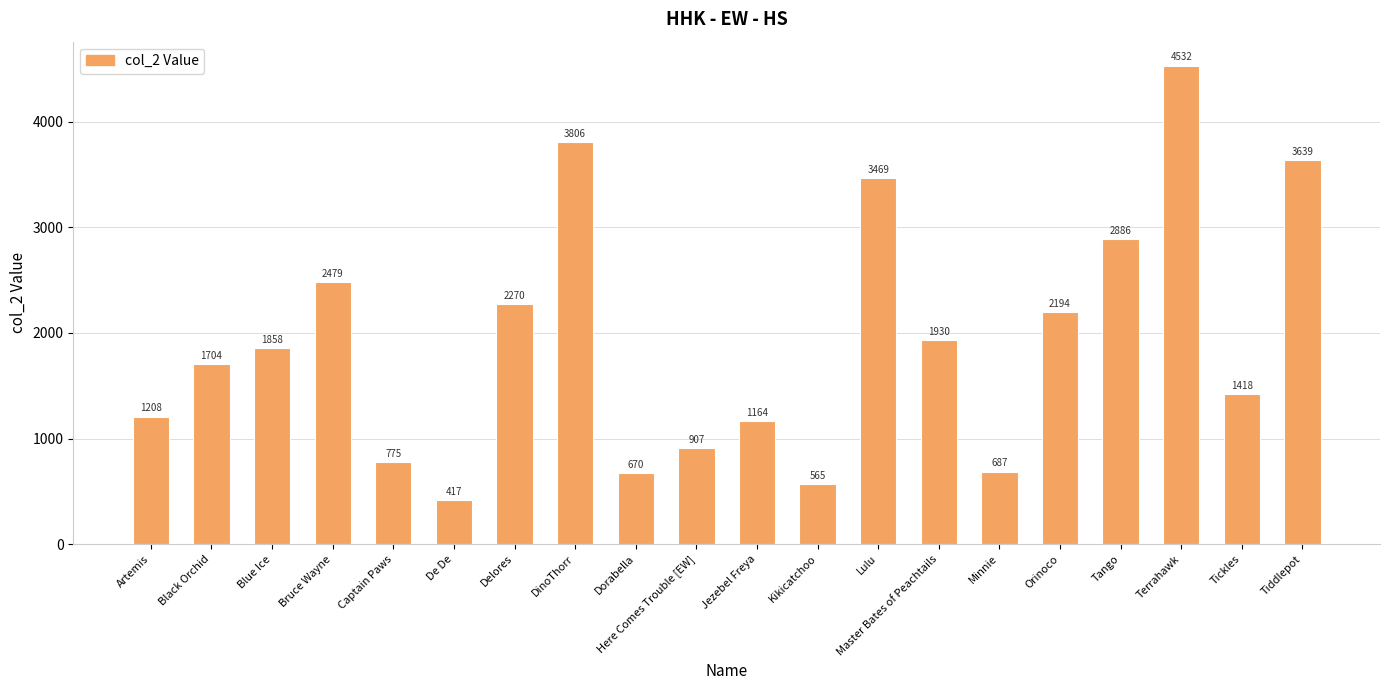

Which has a higher value, Orinoco or Here Comes Trouble [EW]?

Orinoco